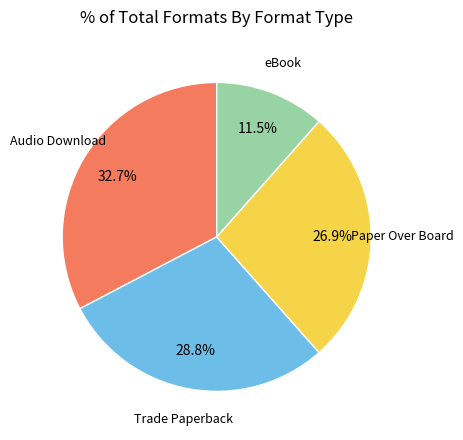

Is there any slice that represents more than half of the pie?

No